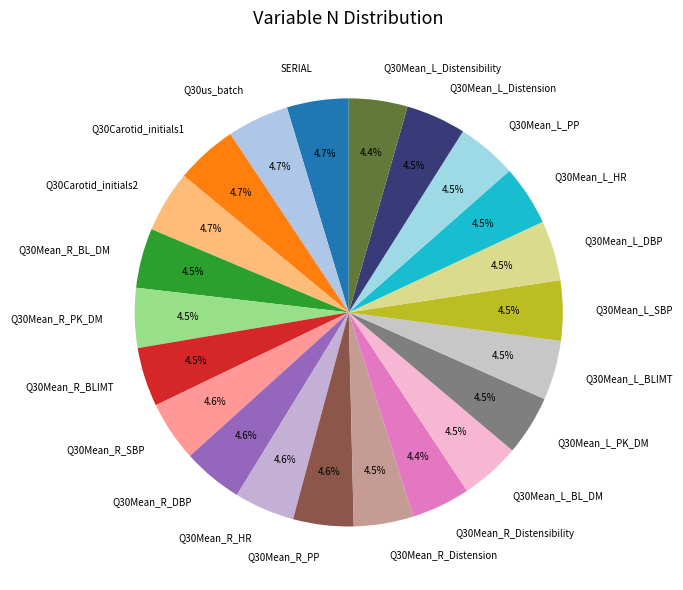

How much of the chart is everything except Q30Mean_R_BLIMT?

95.5%